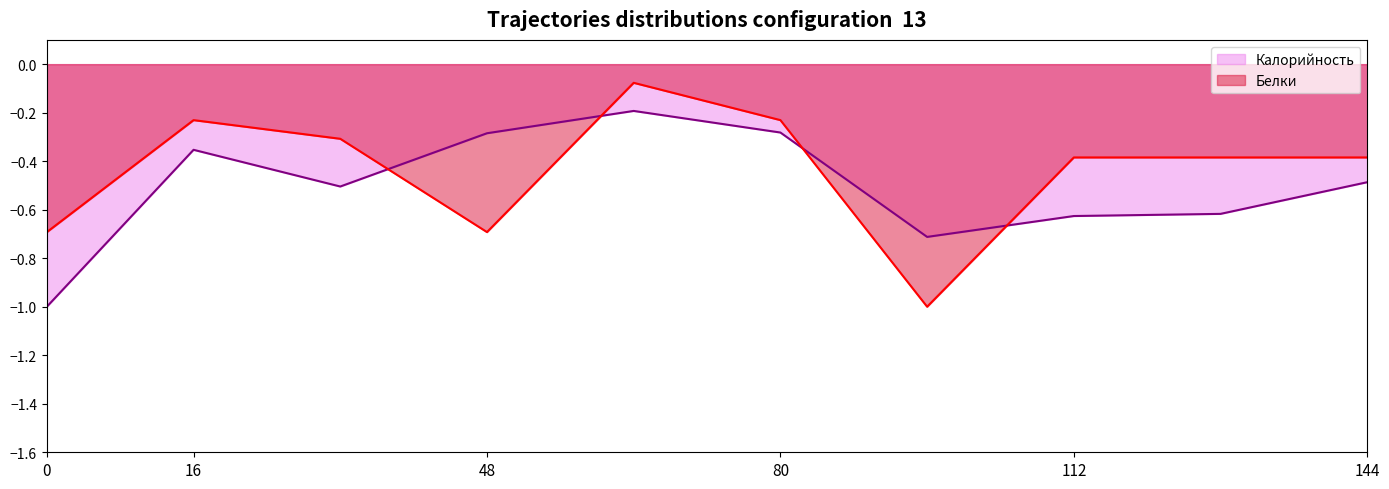

Rank the series at 144 from highest to lowest value.

Белки, Калорийность